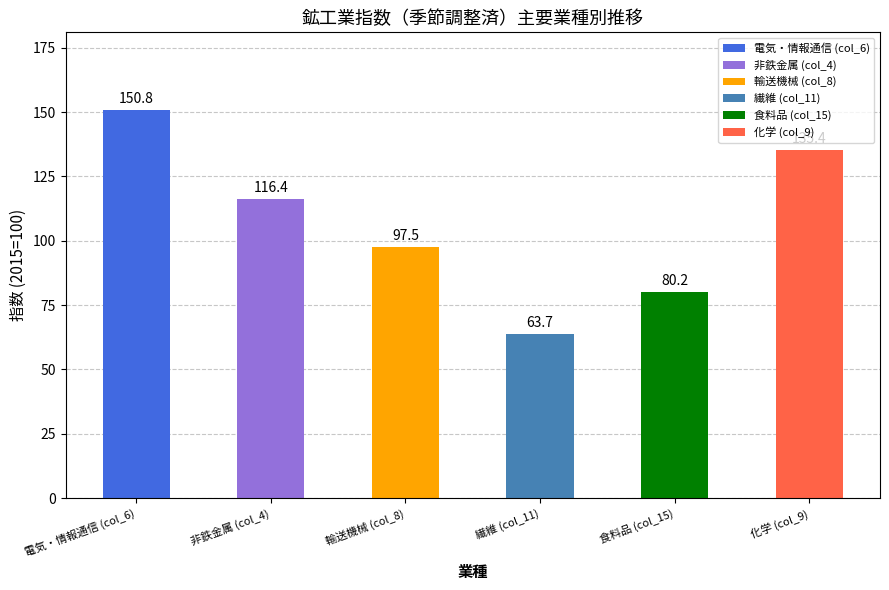

List the series in order of their overall mean, lowest first.

繊維 (col_11), 食料品 (col_15), 輸送機械 (col_8), 非鉄金属 (col_4), 化学 (col_9), 電気・情報通信 (col_6)